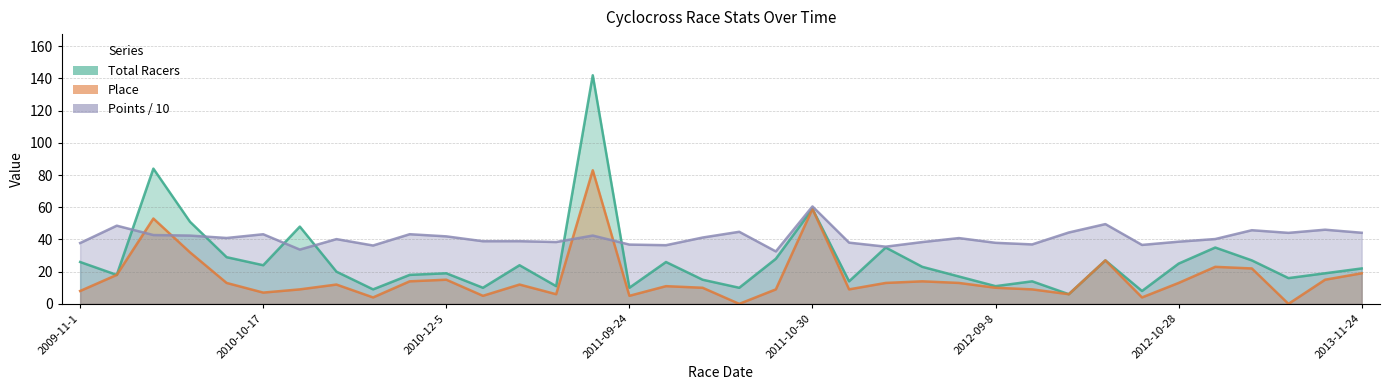

At how many categories does at least one series exceed 21?

36